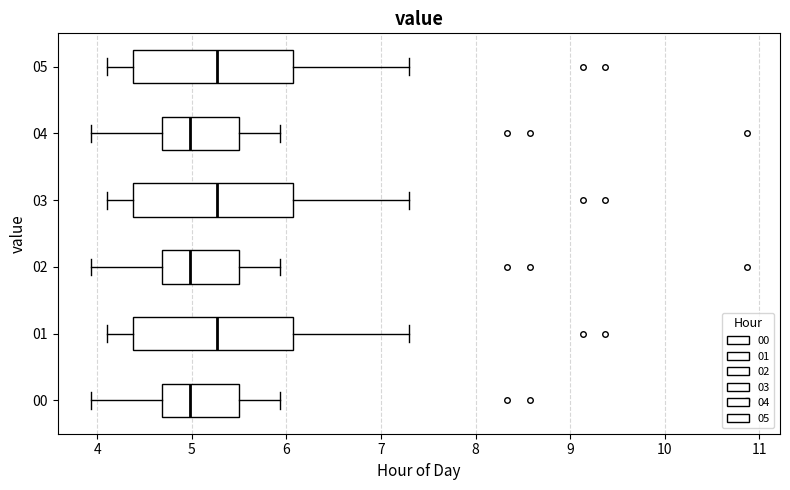

Where does the left whisker of the box at y = 00 end on the x-axis? The values are not printed on the chart, so give them approximately, as read against the axis.

3.9